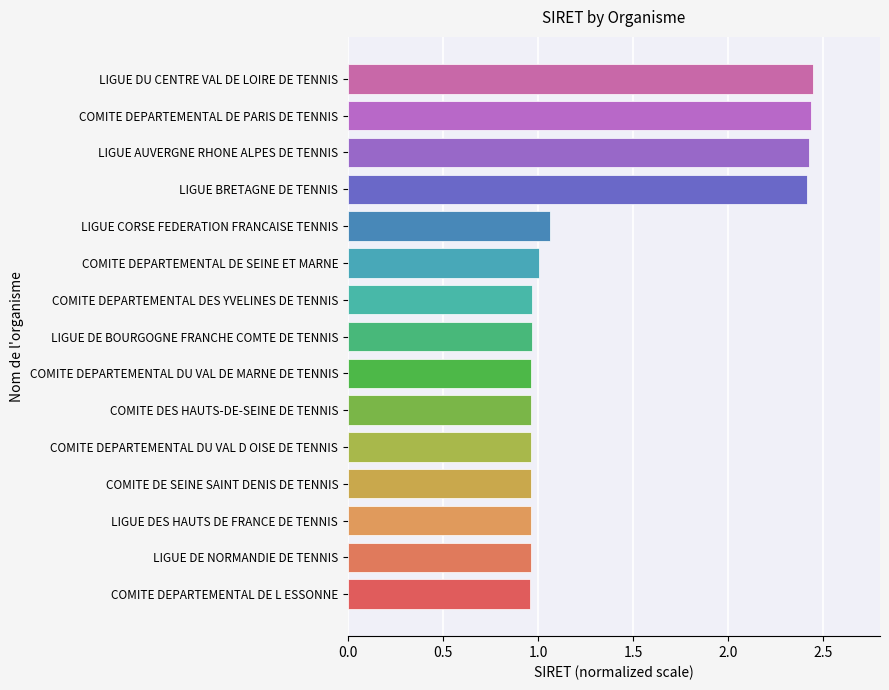

What is the sum of all values?

20.5